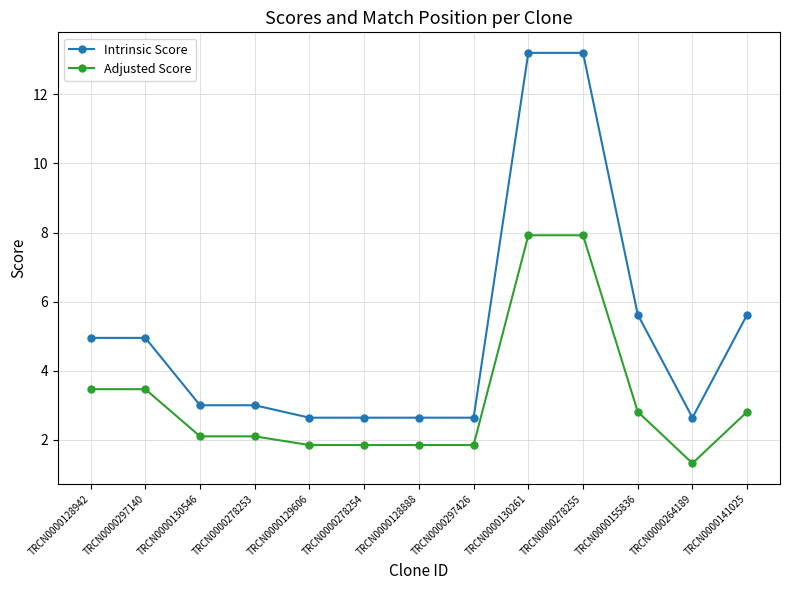

True or false: Intrinsic Score has a value of 7.8 at TRCN0000297140.

False